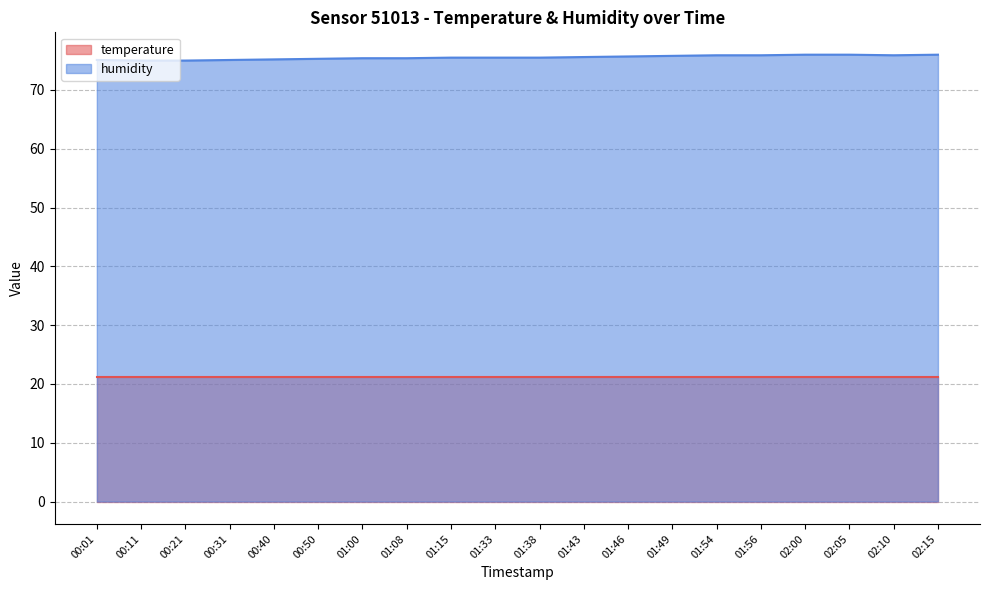

What is the greatest value displayed?

76.0